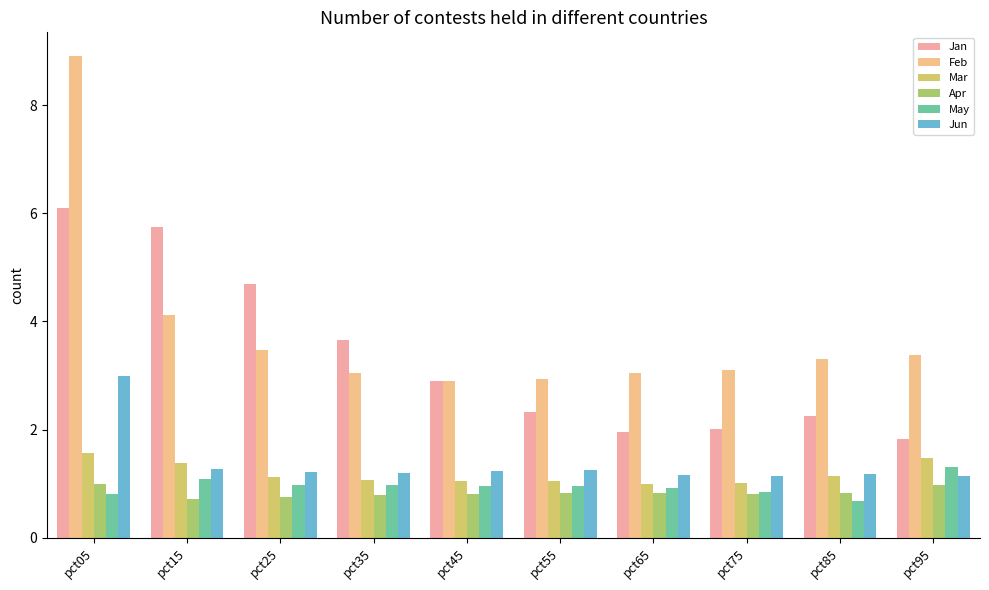

At which category is the sum across all series the highest?

pct05